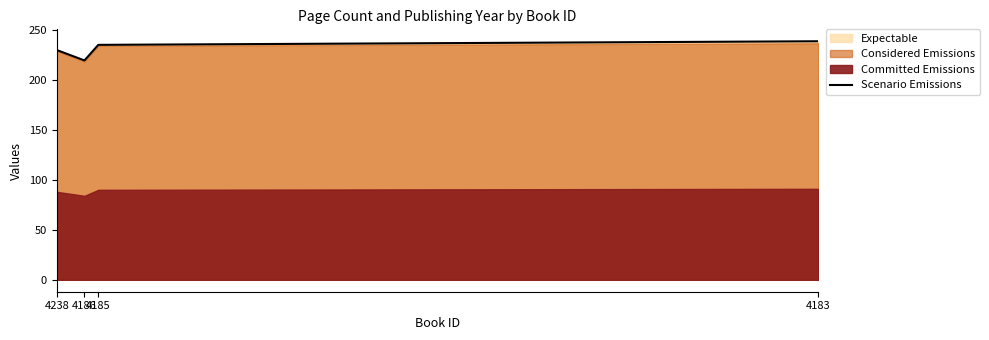

What is the value of the 1st point from the left?

229.8